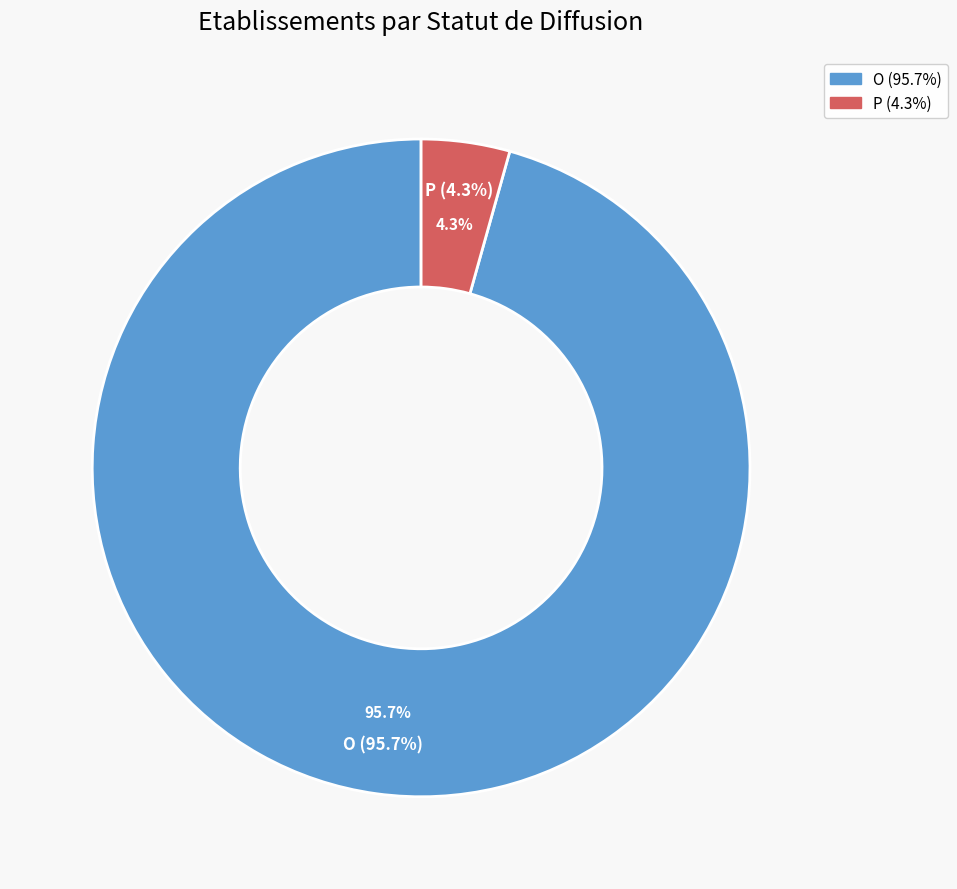

Count the number of slices in the pie.

3